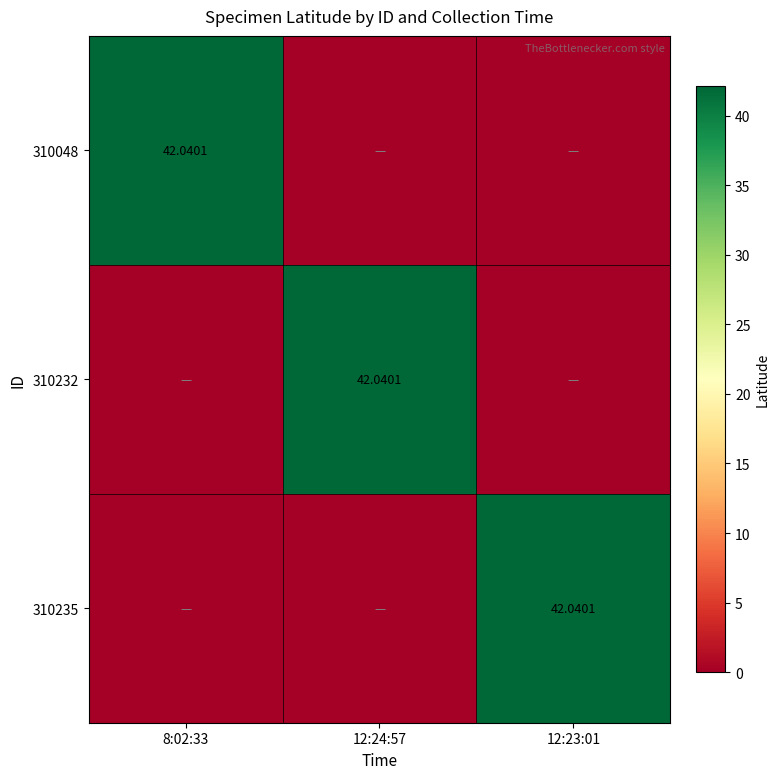

True or false: 310235 has a value of 0.0 at 8:02:33.

True